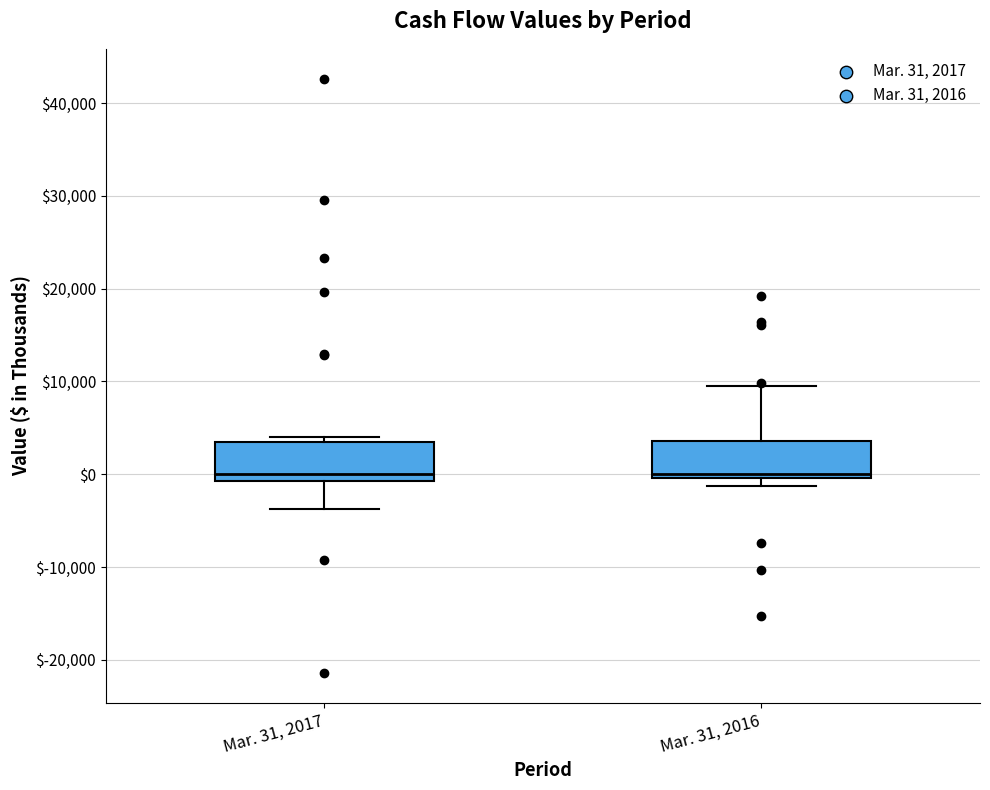

Reading left to right, read every box against the y-axis: the position of its median line, the range the box covers, and the ends of its whiskers. The values are not printed on the chart, so give them approximately, as read against the axis.

Mar. 31, 2017: median 0, box -1000 to 4000, whiskers -4000 to 4000 (just above the box's upper edge)
Mar. 31, 2016: median 0 (just above the box's lower edge), box 0 to 4000, whiskers -1000 to 10000